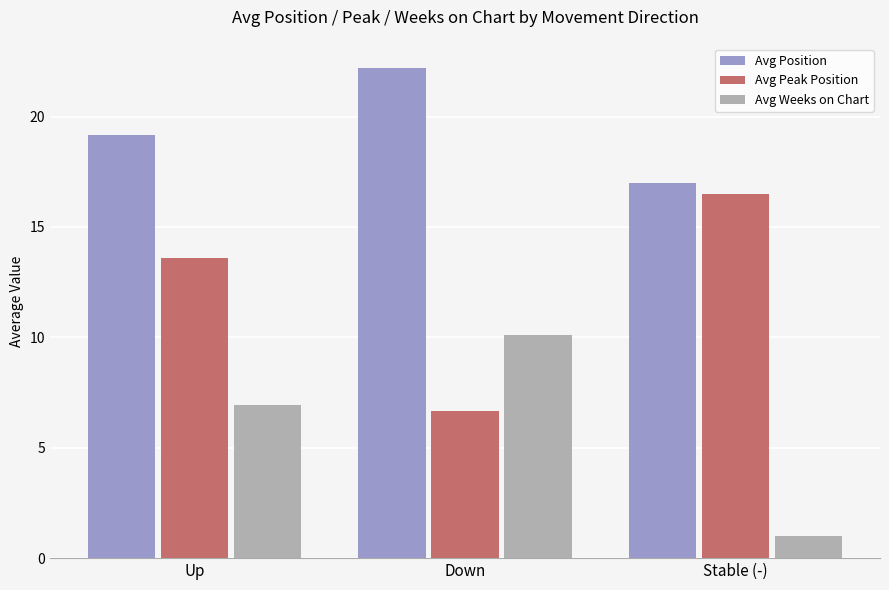

Where is Avg Peak Position nearest to the value 11?

Up